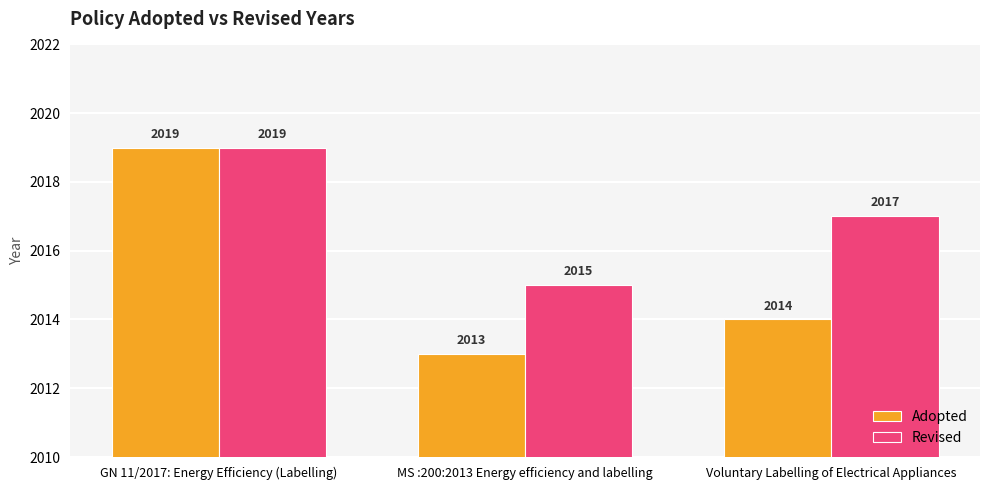

Rank the categories by Revised value from highest to lowest.

GN 11/2017: Energy Efficiency (Labelling), Voluntary Labelling of Electrical Appliances, MS :200:2013 Energy efficiency and labelling